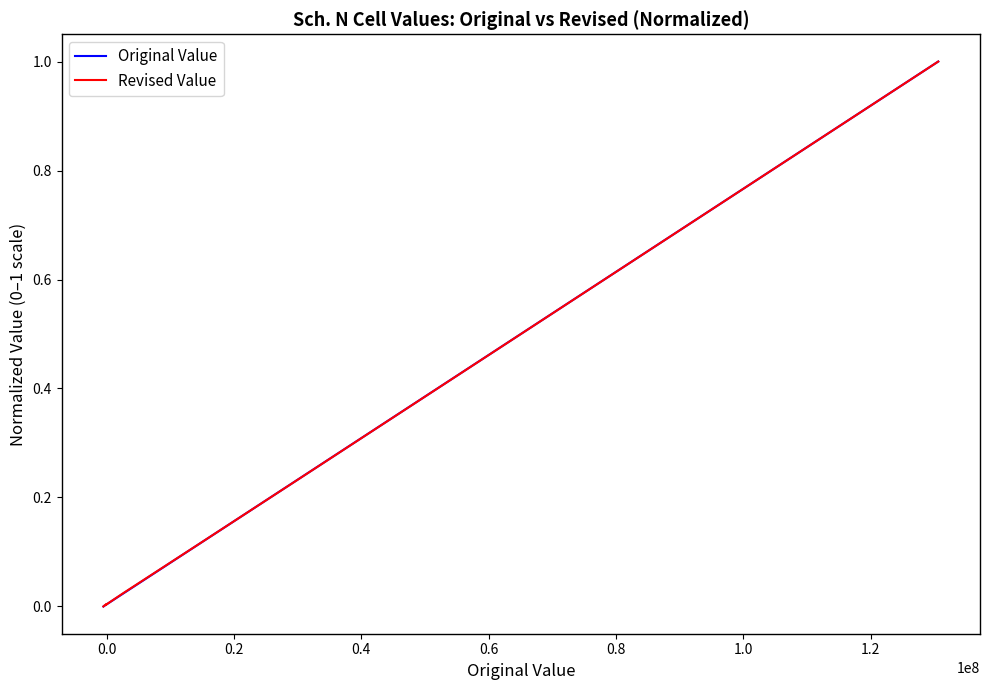

What are all the series names shown in the legend?

Original Value, Revised Value